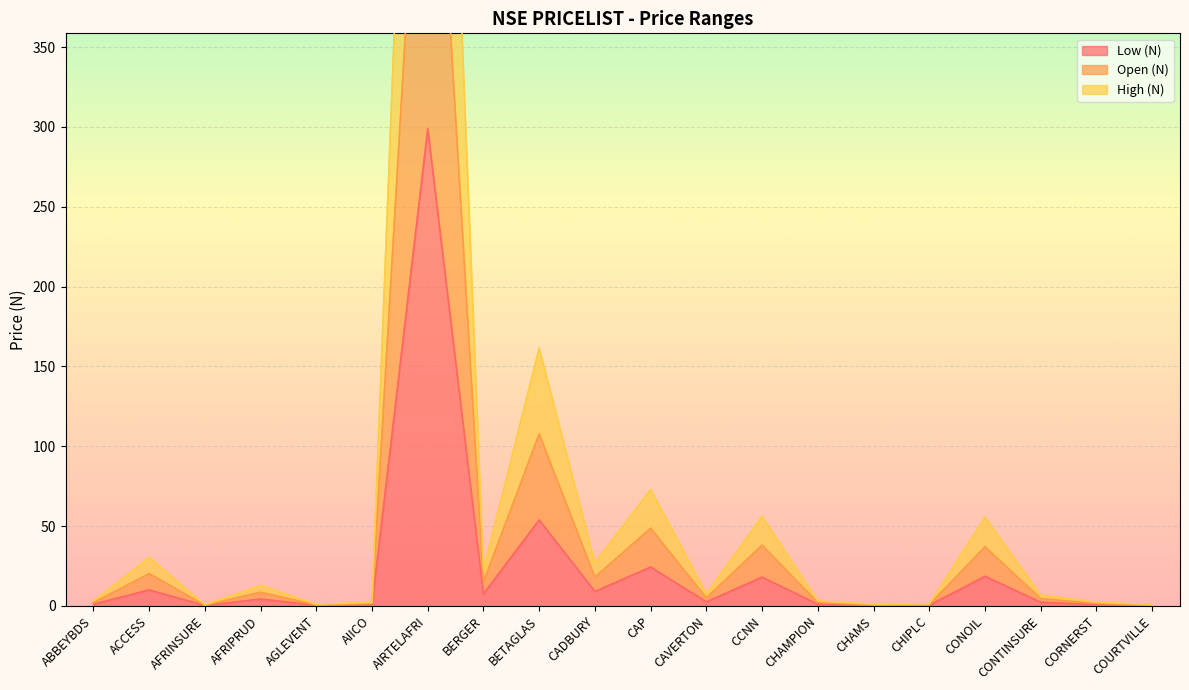

In High (N), how many points are lower than both neighbors (excluding endpoints)?

6